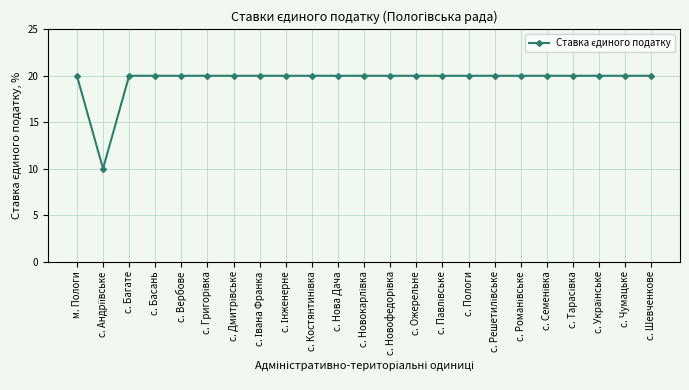

What is the difference between the maximum and minimum values?

10